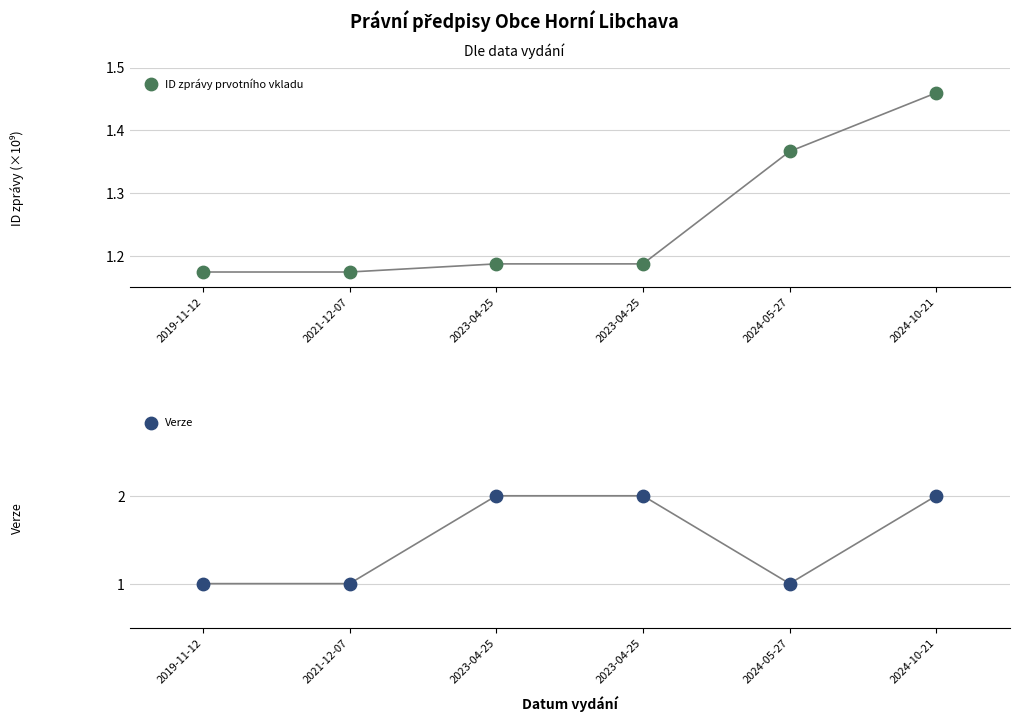

Which series reaches the minimum Y coordinate?

Verze